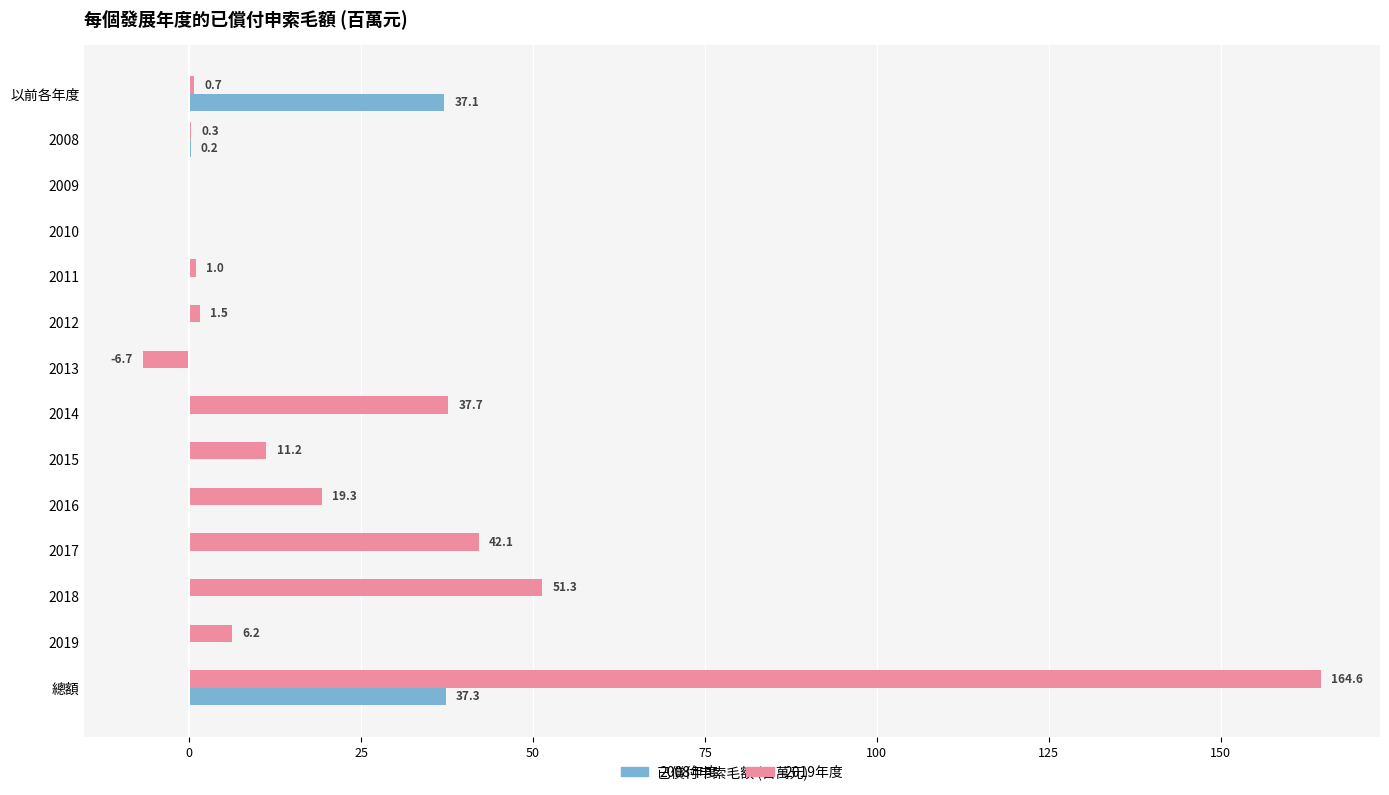

Which label corresponds to the largest value in the chart?

總額